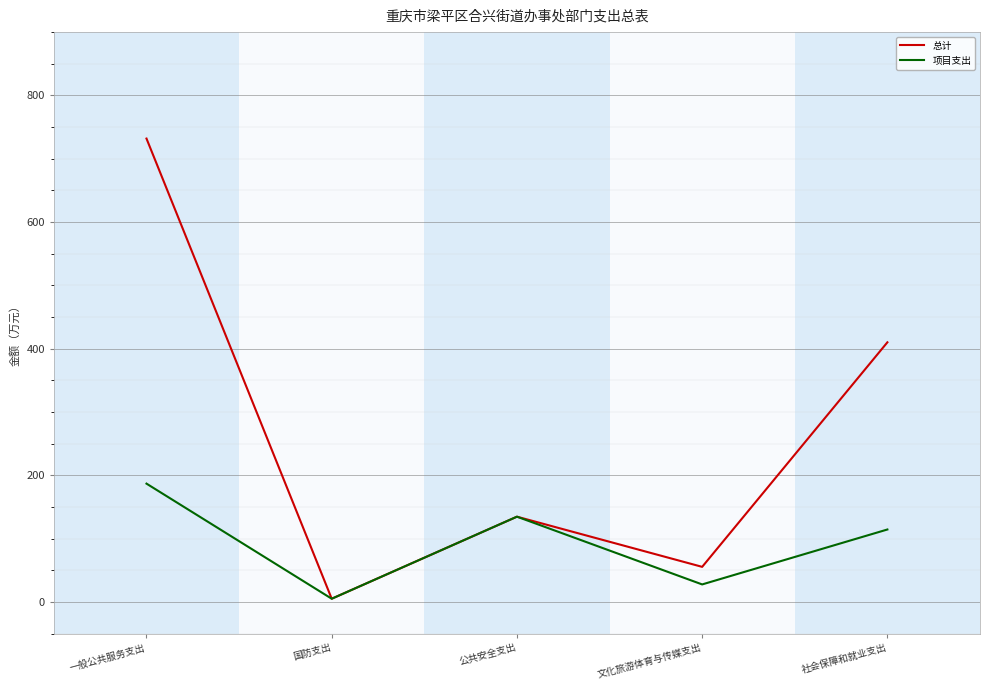

Rank the categories by 项目支出 value from highest to lowest.

一般公共服务支出, 公共安全支出, 社会保障和就业支出, 文化旅游体育与传媒支出, 国防支出